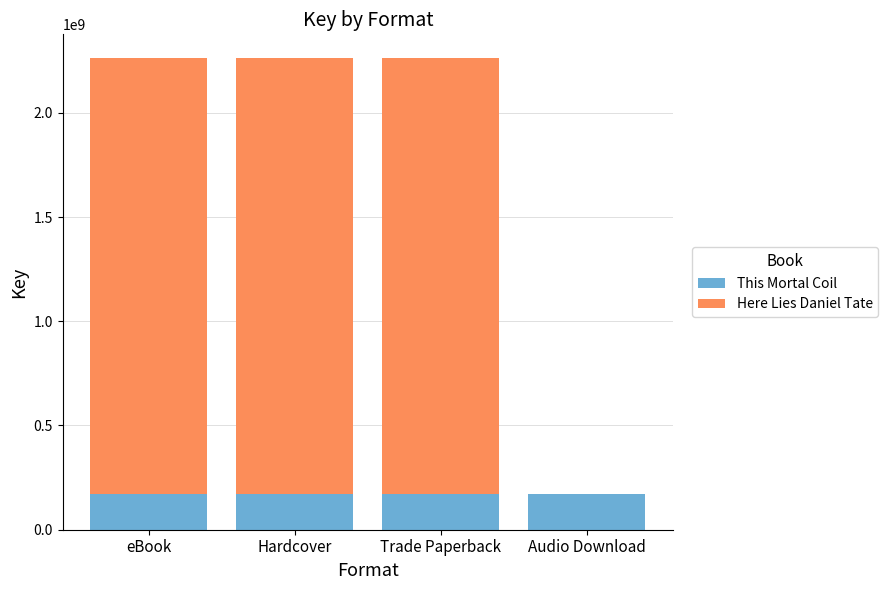

True or false: This Mortal Coil has a value of 169178558 at Audio Download.

True